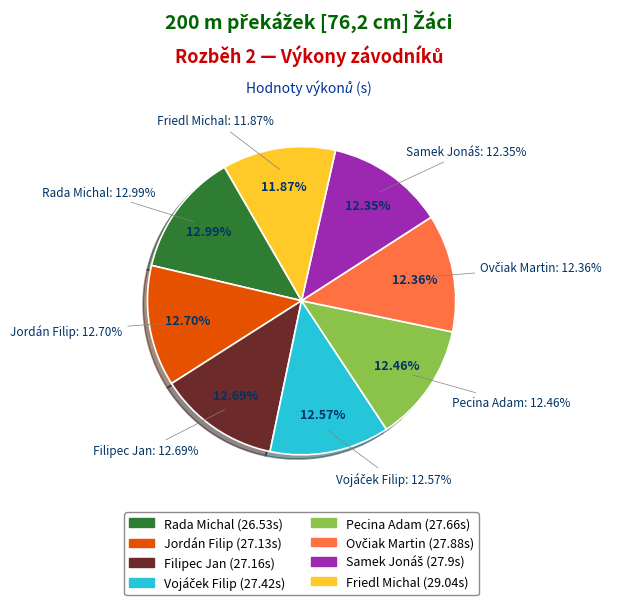

To the nearest percent, what is the difference between the Friedl Michal and Pecina Adam slice percentages?

1%